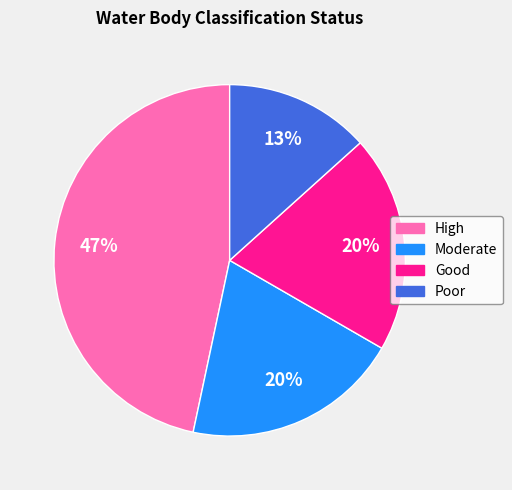

Which has a higher value, Poor or Good?

Good